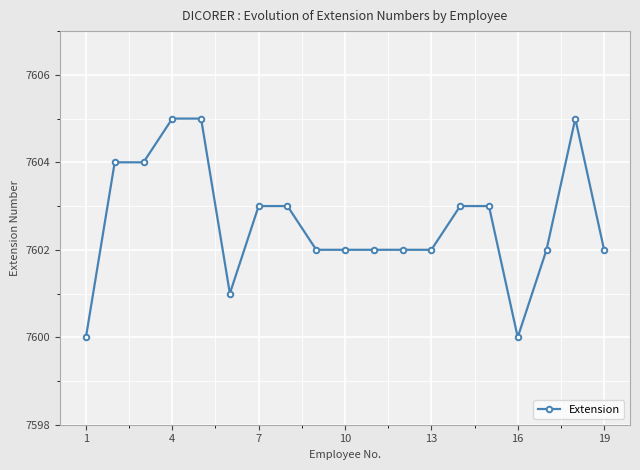

What is the sum of all values?

144450